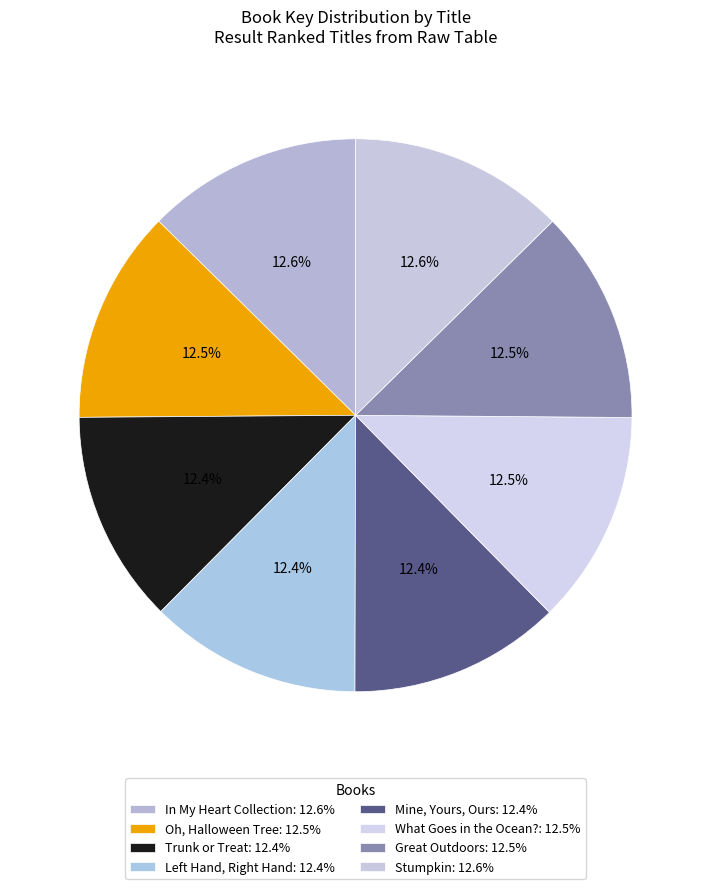

How many slices are in this pie chart?

8